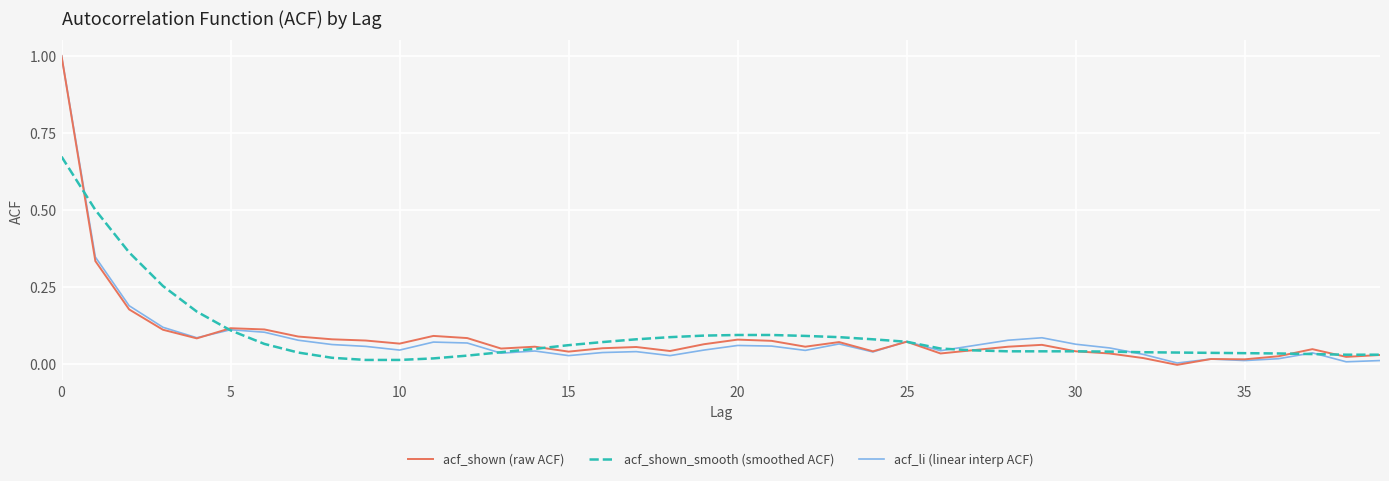

What is the maximum value shown in the chart?

1.0